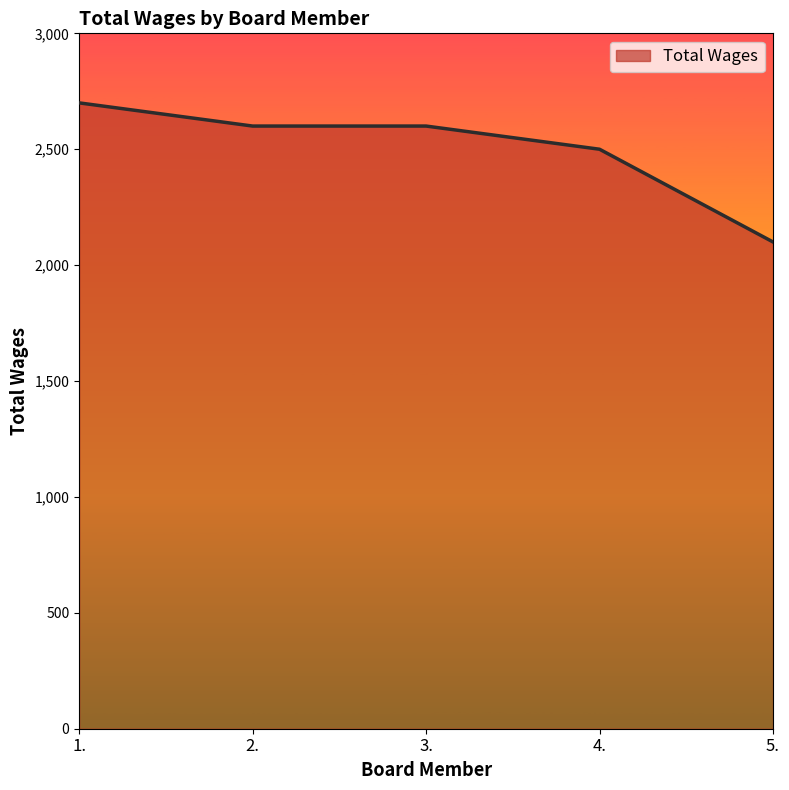

The value at 2. is 1606. True or false?

False